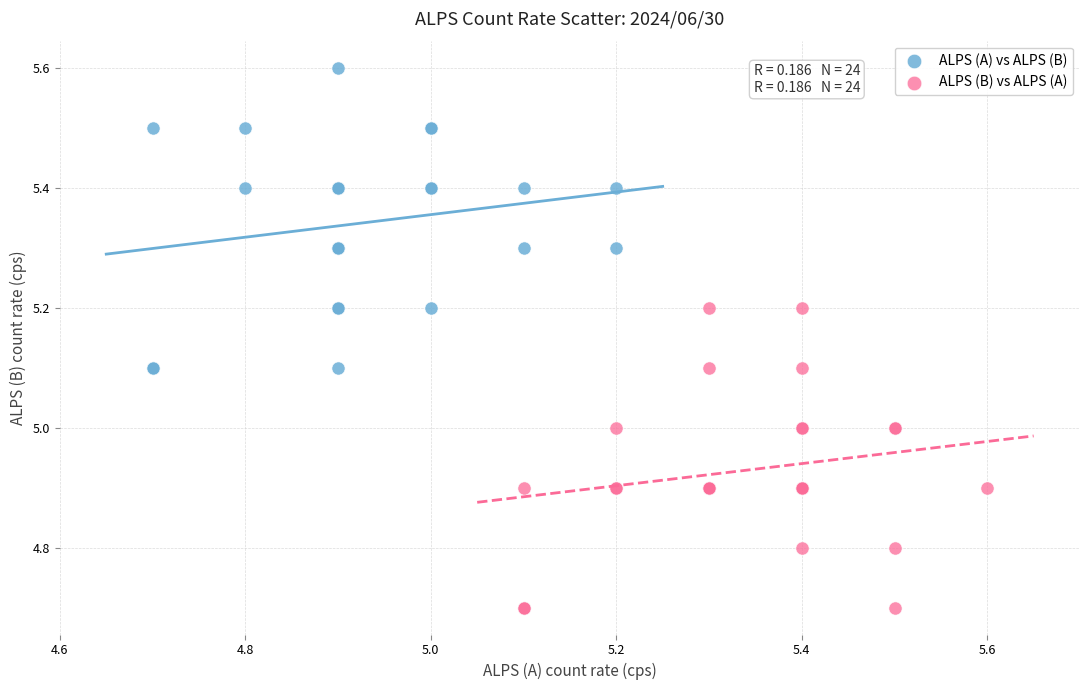

Which series reaches the maximum Y coordinate?

ALPS (A) vs ALPS (B)